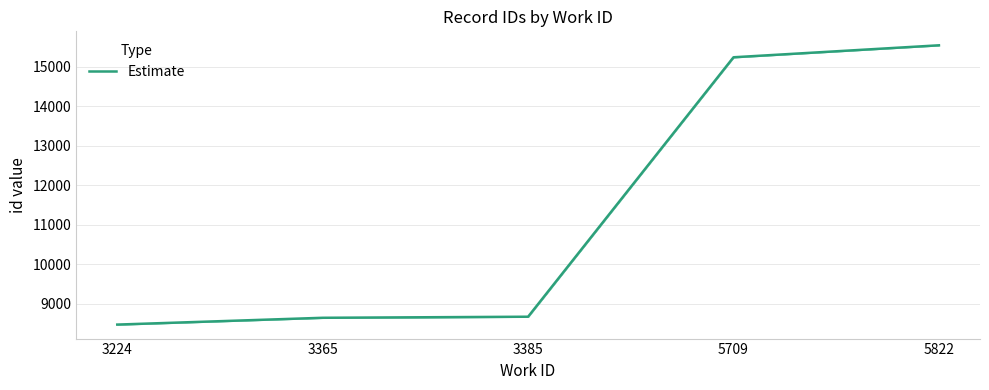

Which label corresponds to the smallest value in the chart?

3224